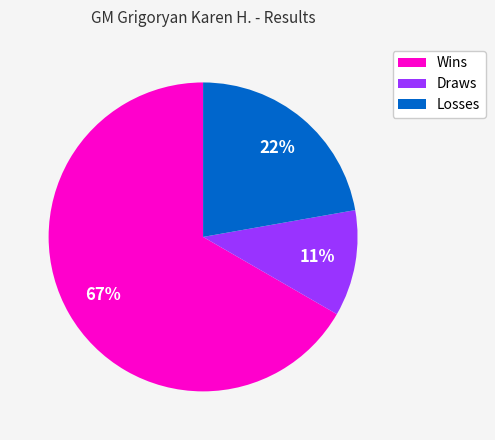

How many segments does this pie chart have?

3